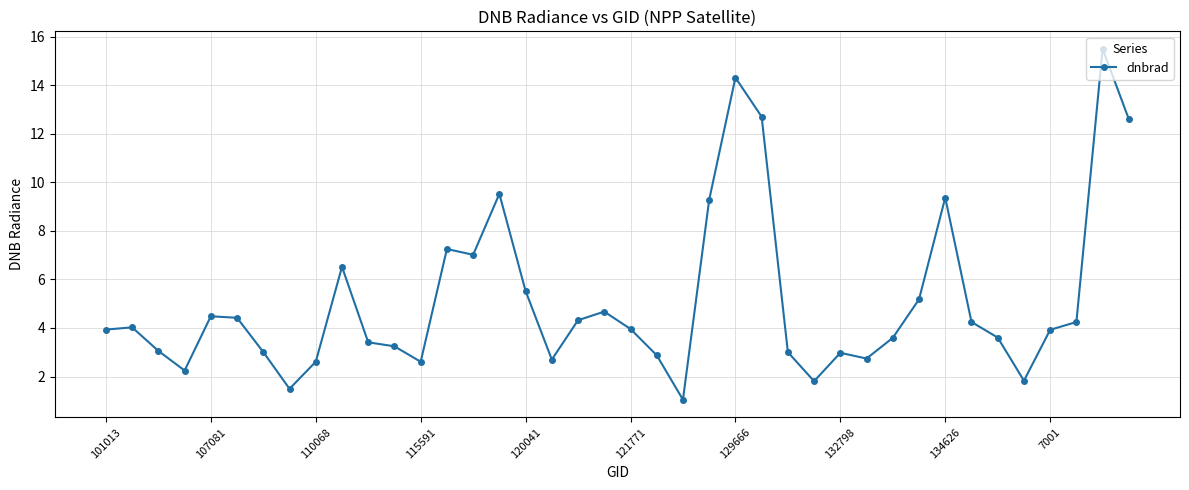

What is the average value?

5.1